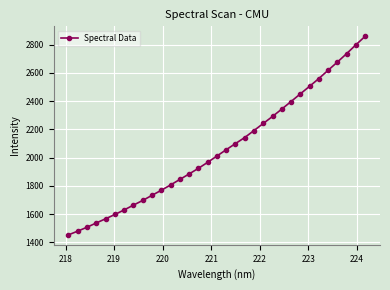

What is the minimum value shown in the chart?

1453.2